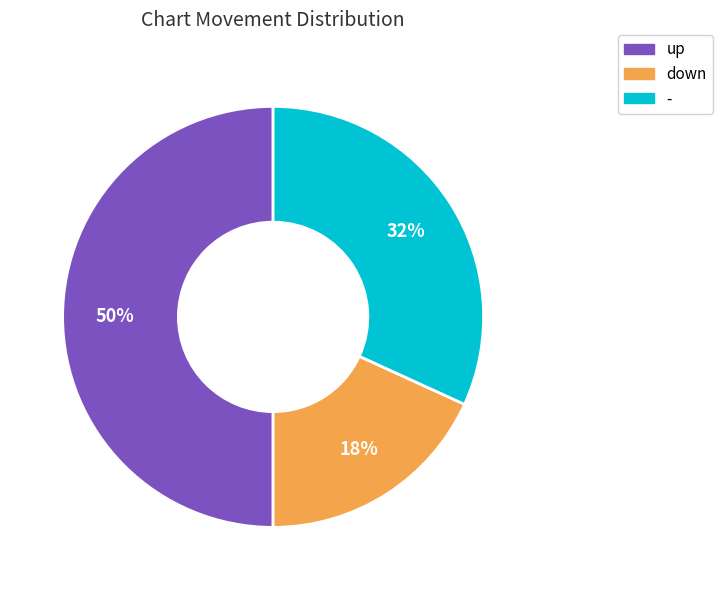

How many segments does this pie chart have?

3